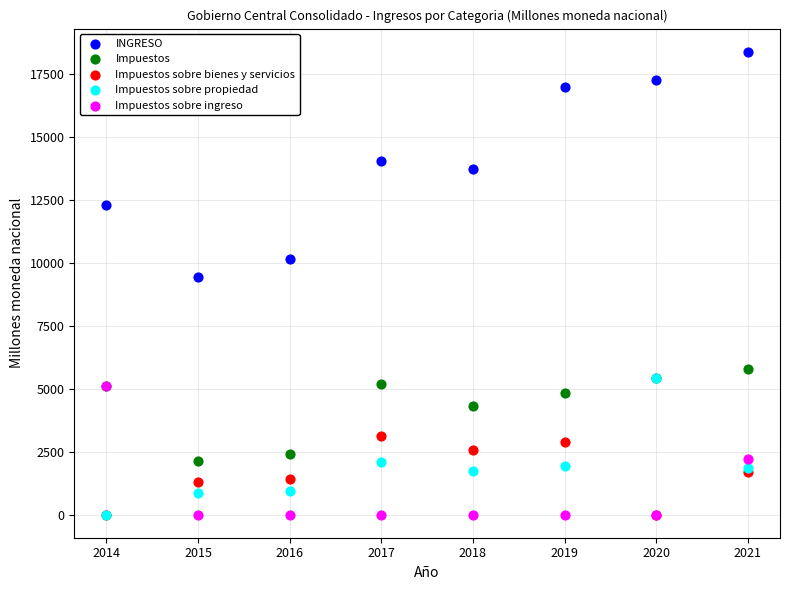

In the Impuestos series, what Y value is closest to 3949?

4305.6